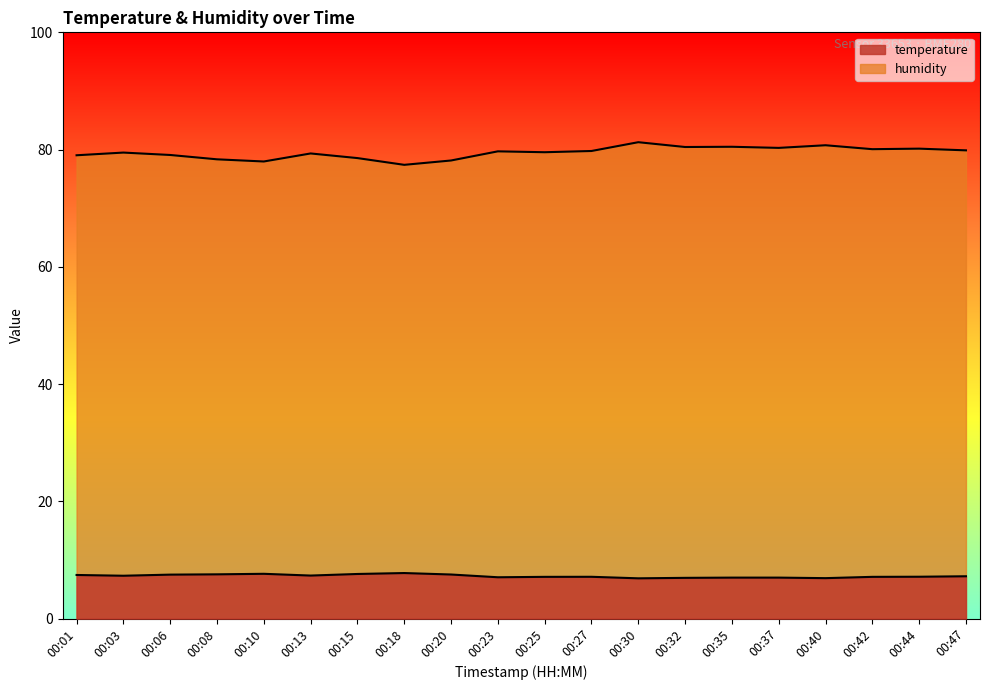

True or false: humidity and temperature cross at least once.

False